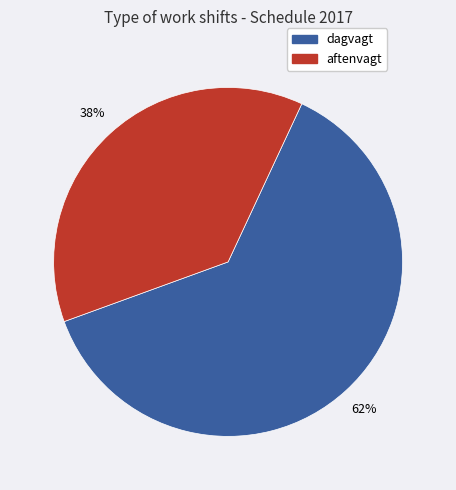

Does any single category account for the majority?

Yes